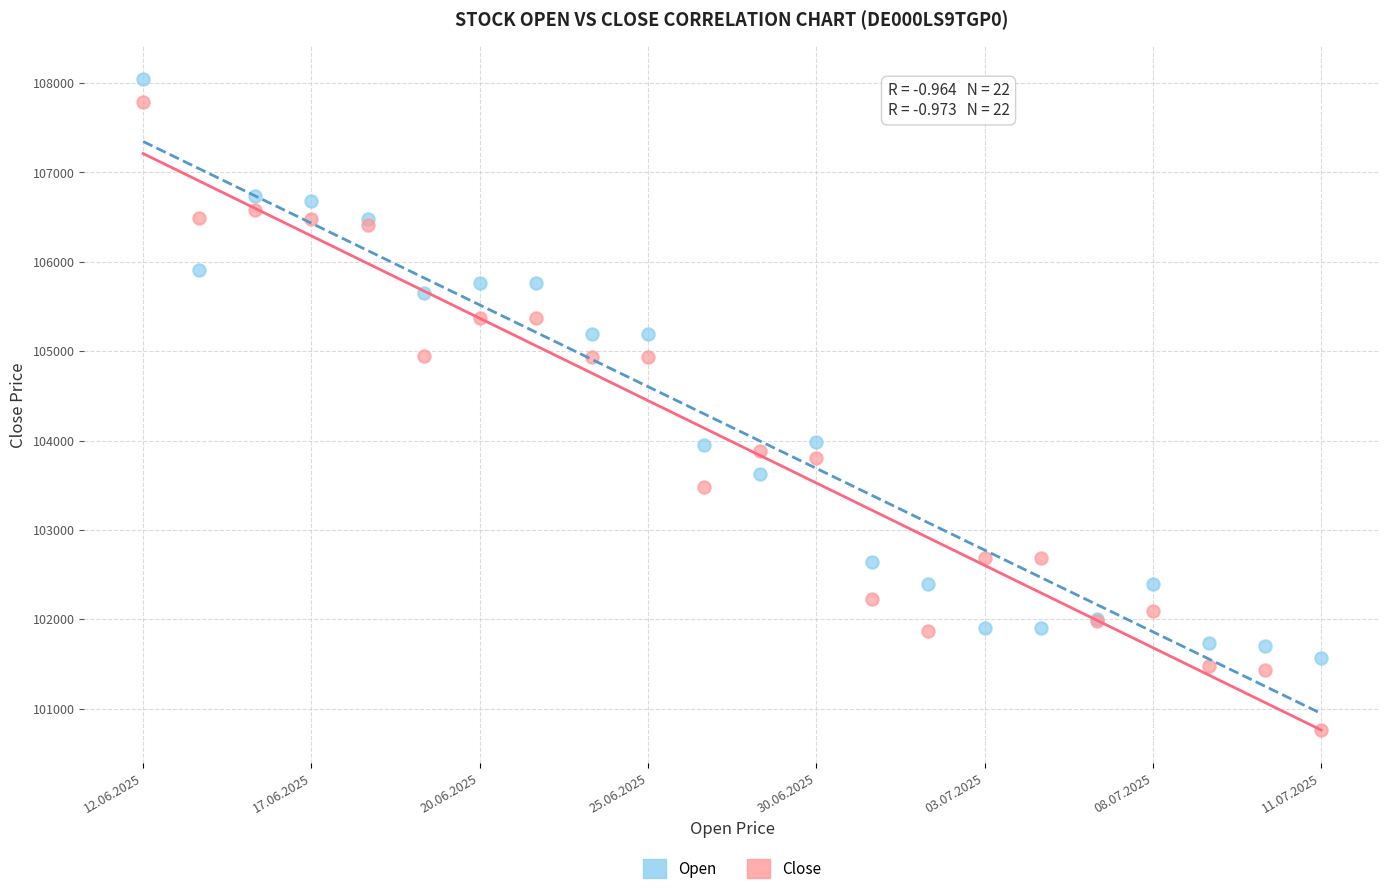

Which series reaches the maximum Y coordinate?

Open